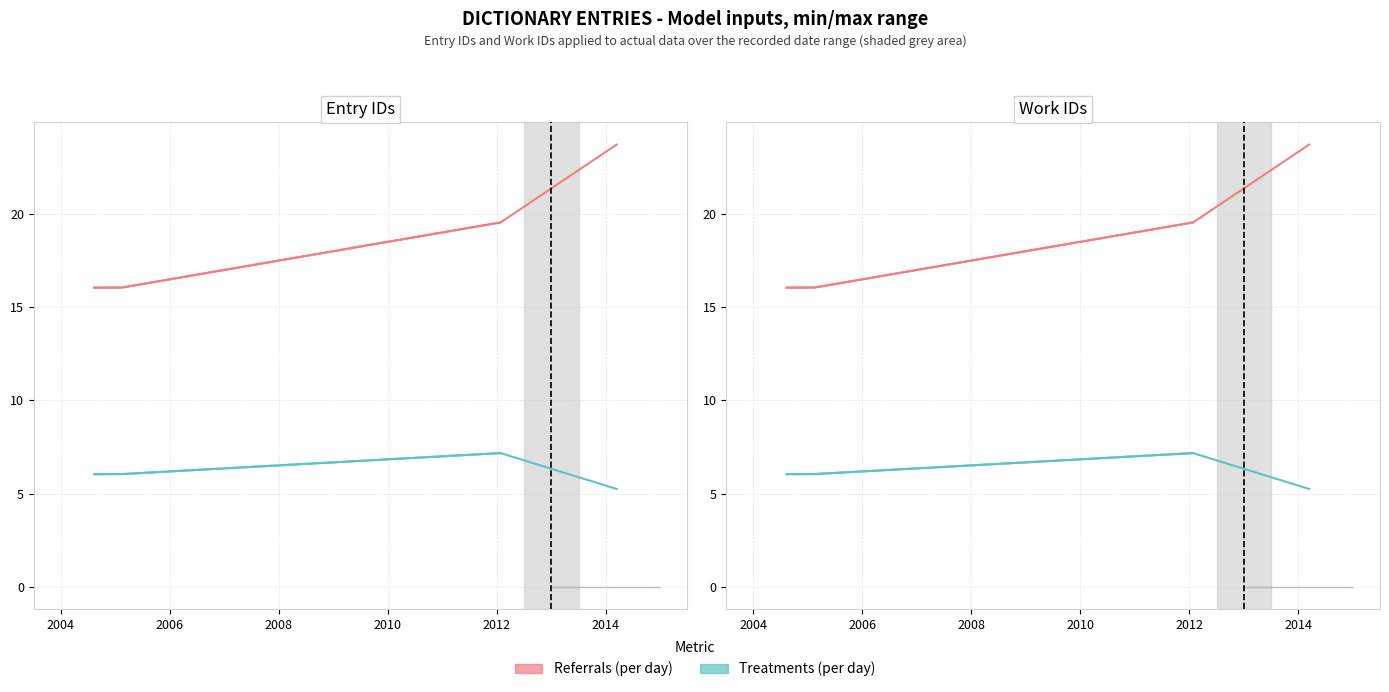

How many interior local peaks does the Treatments (per day) series have?

1